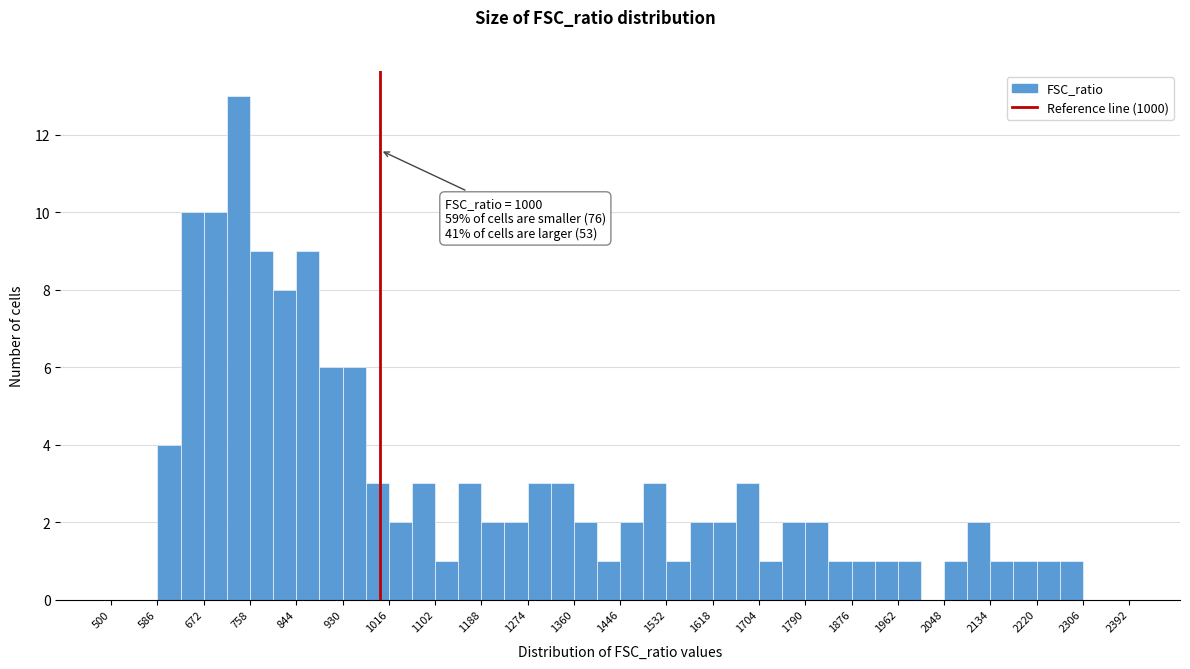

Which range on the x-axis has the tallest bar?

715 to 758